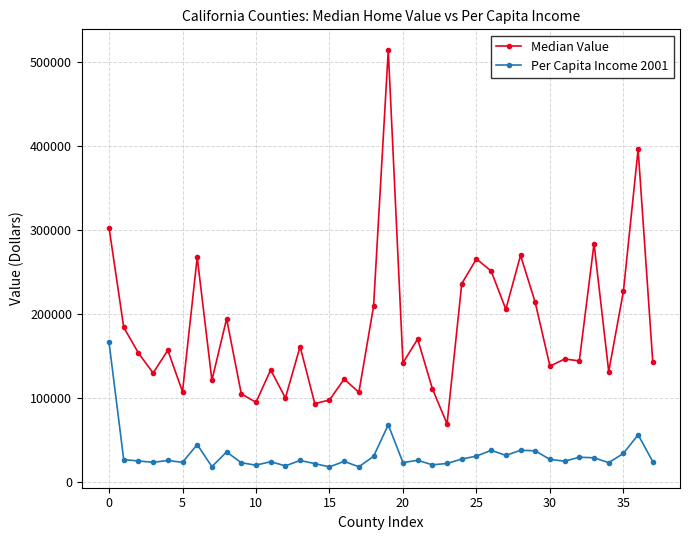

At how many categories does at least one series exceed 253708?

7